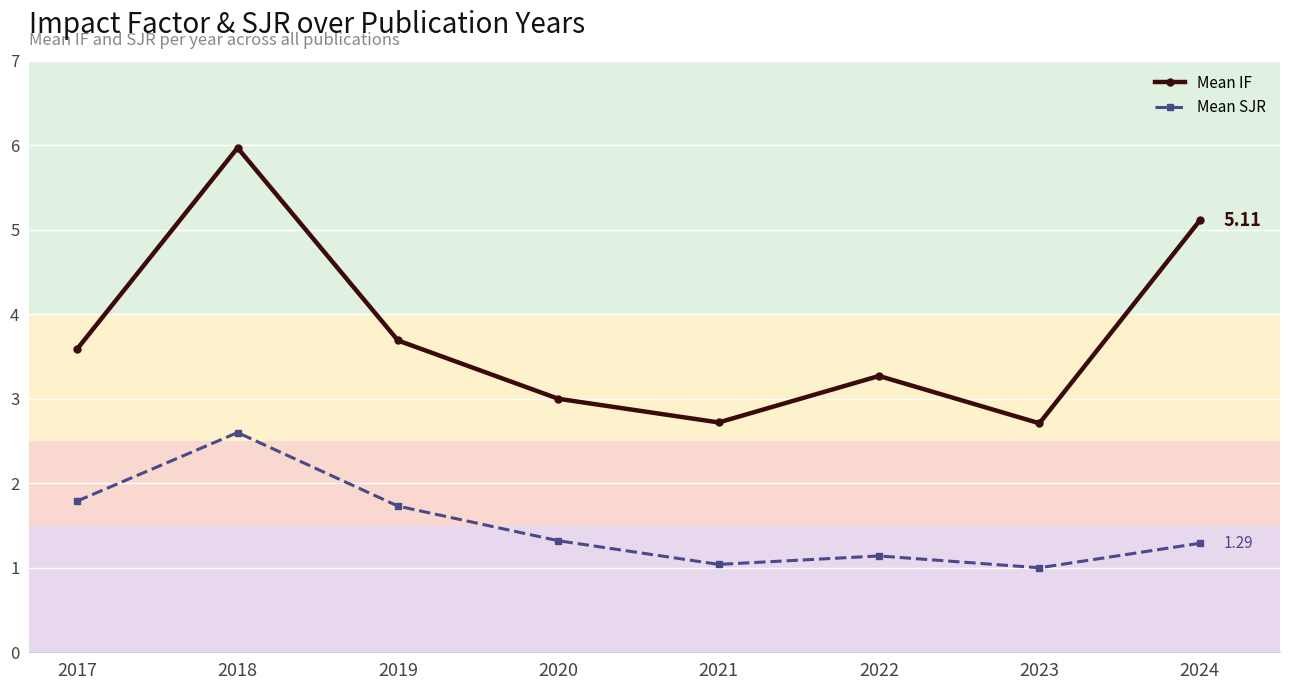

What is the average value of the Mean SJR series?

1.5